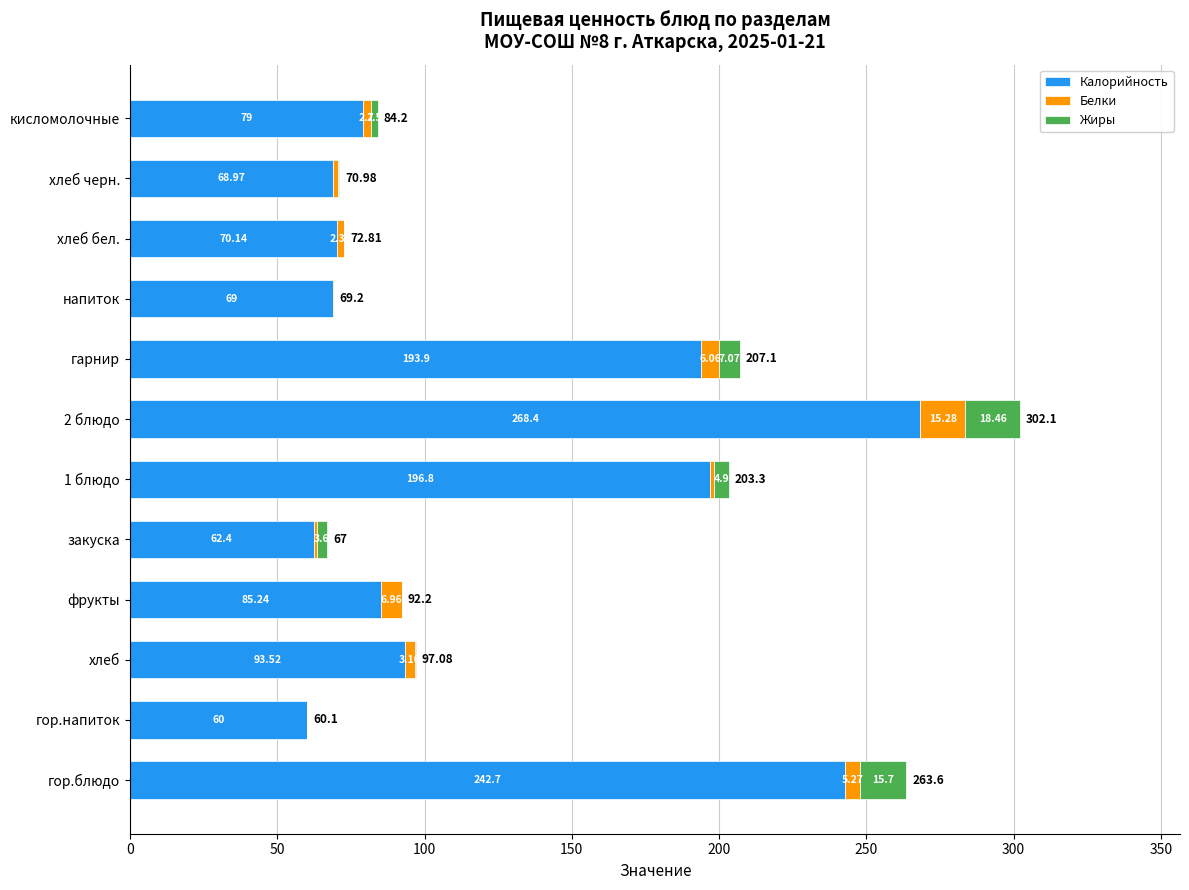

At which category is the sum across all series the highest?

2 блюдо